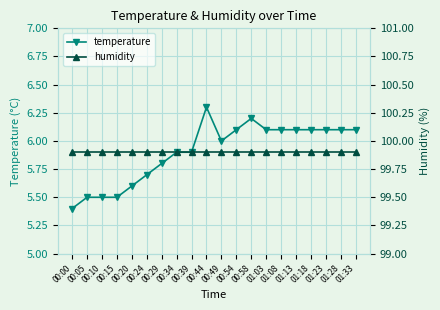

What position from the left is 01:18?

17